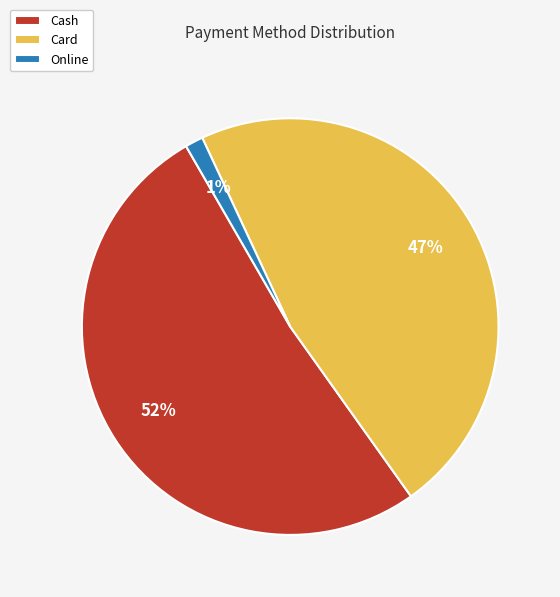

Which category has the smallest portion of the pie?

Online